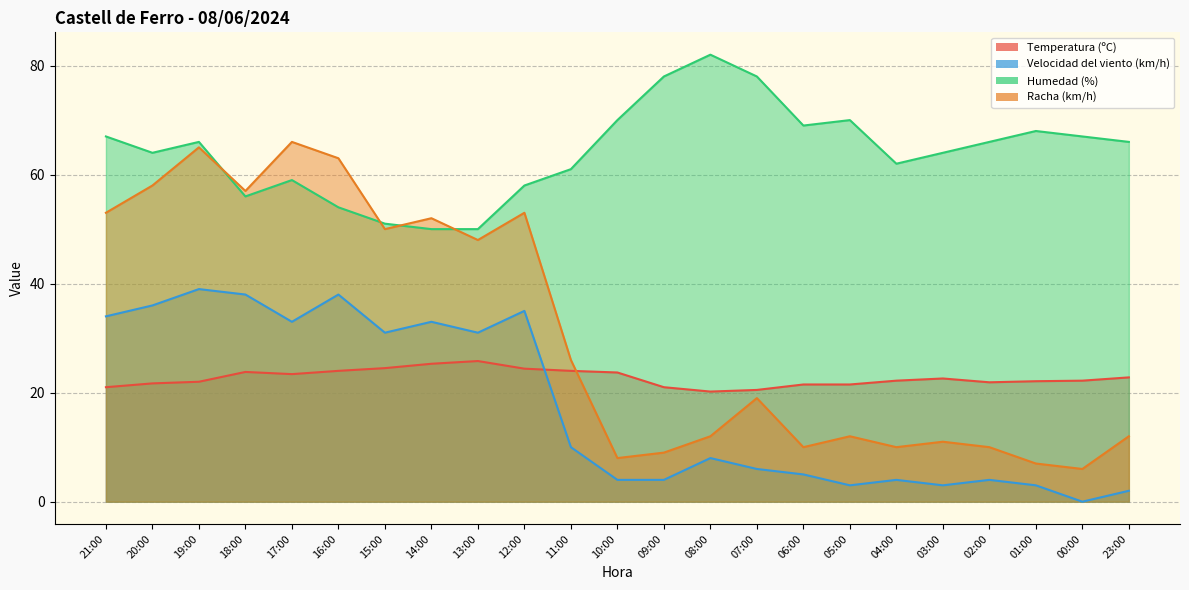

How many data points in Humedad (%) are above 66?

9